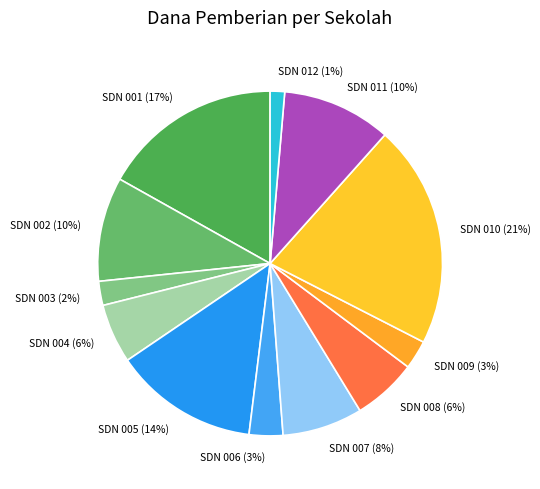

To the nearest percent, what percentage of the pie is SDN 007 (8%)?

8%